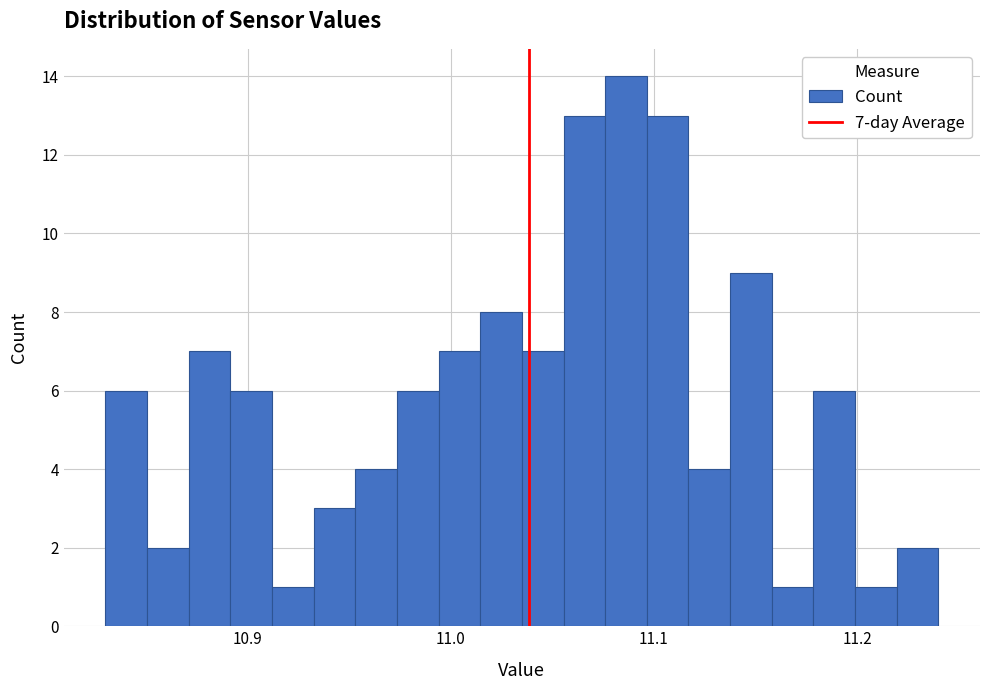

Around what value on the x-axis is the tallest bar? Give the approximate position of its centre, as read against the axis.

11.09